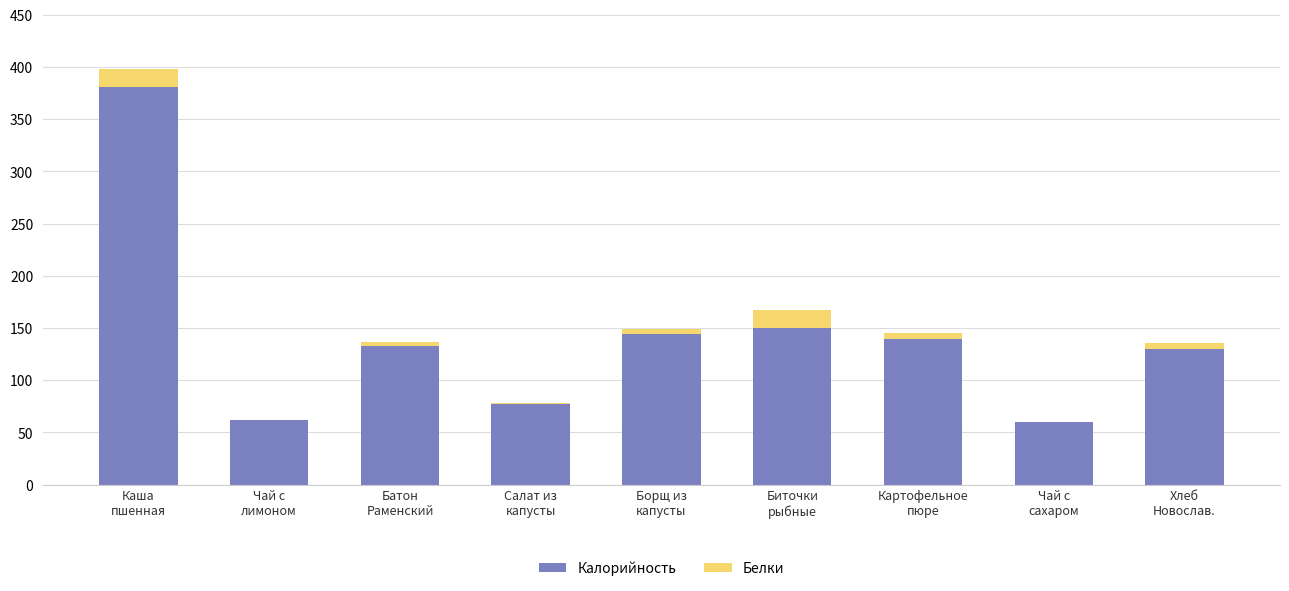

What is the maximum value for Калорийность?

381.2